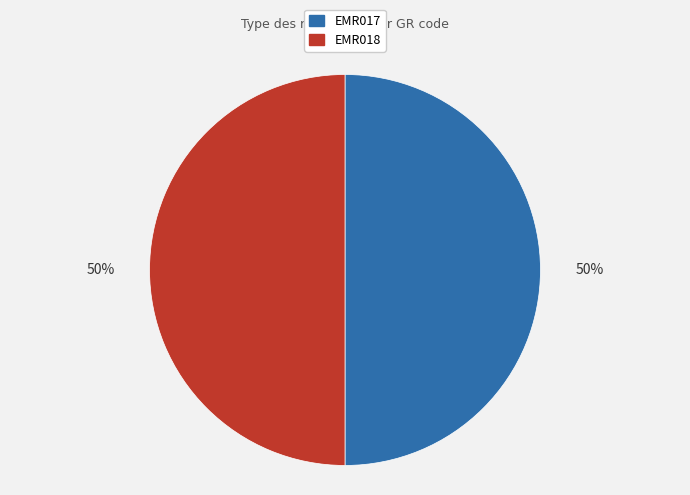

Approximately how many times larger is the value at EMR017 compared to EMR018?

1.0